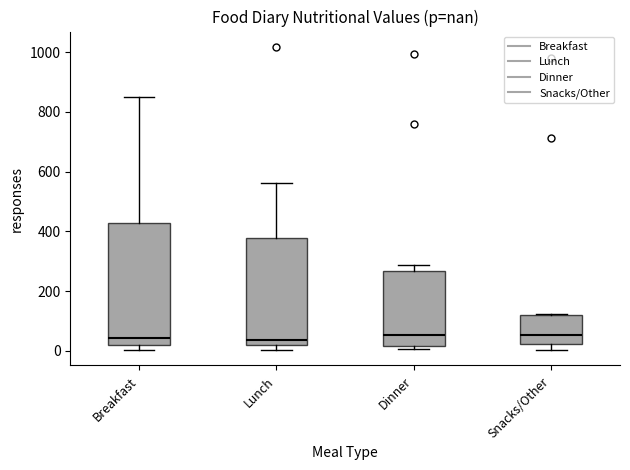

Which box is the tallest, from its lower edge to its upper edge?

Breakfast